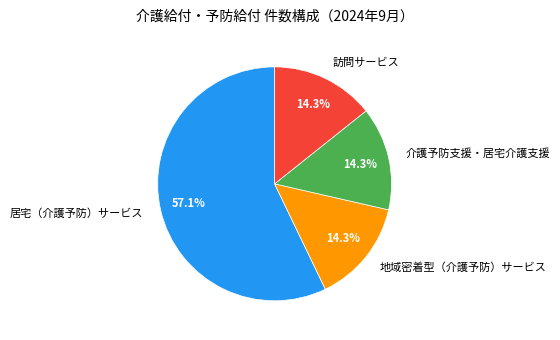

What is the largest slice in the pie chart?

居宅（介護予防）サービス